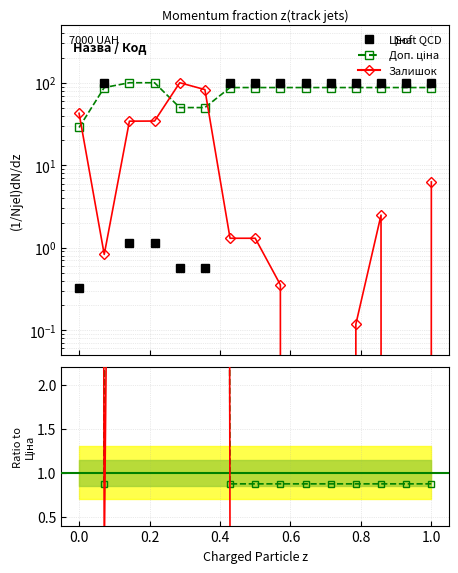

Count the number of data series in this chart.

3